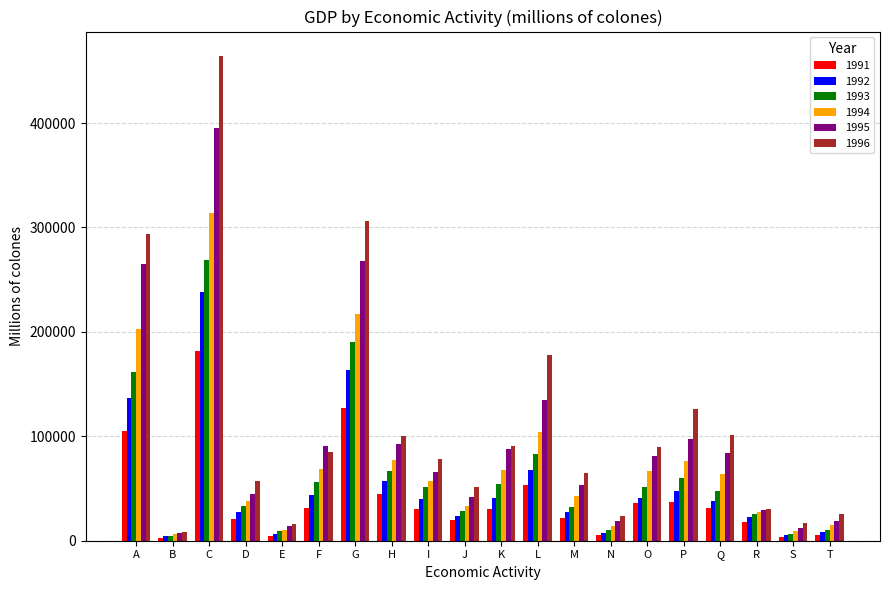

What is the smallest value displayed?

3010.1